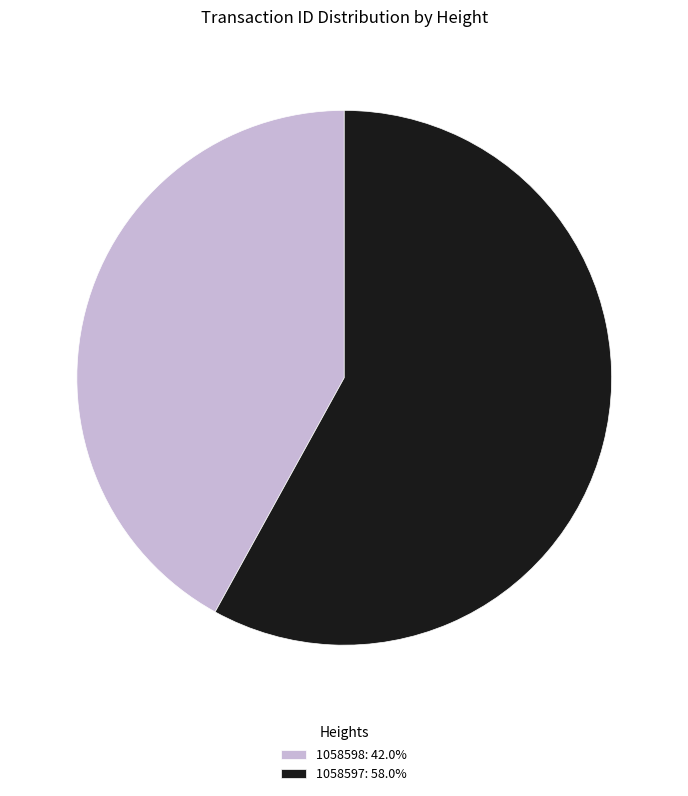

Combined, do 1058597: 58.0% and 1058598: 42.0% account for over 50%?

Yes